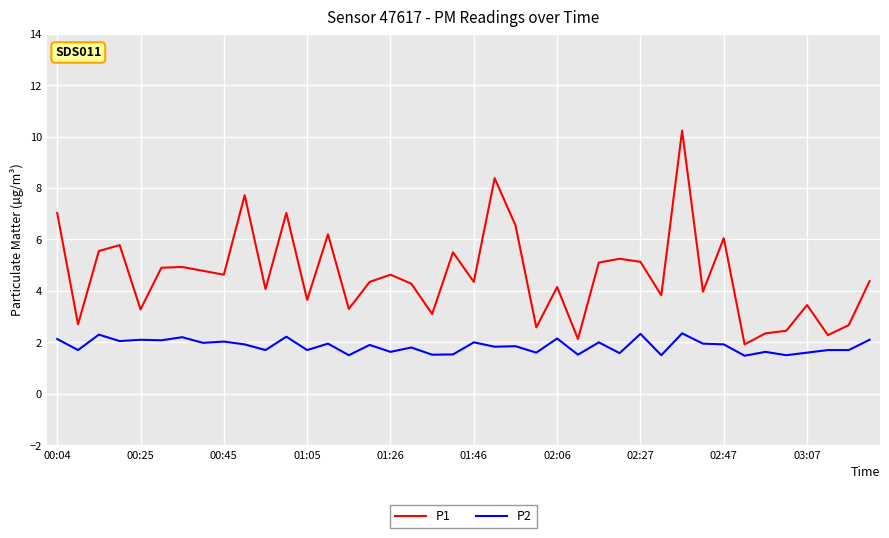

True or false: P1 and P2 intersect in this chart.

False